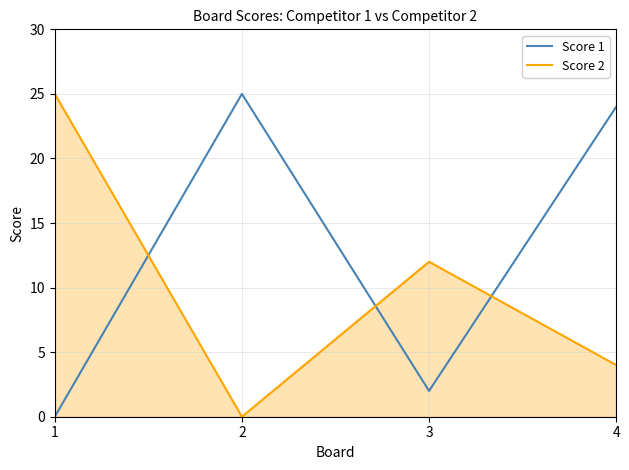

True or false: Score 1 and Score 2 intersect in this chart.

True